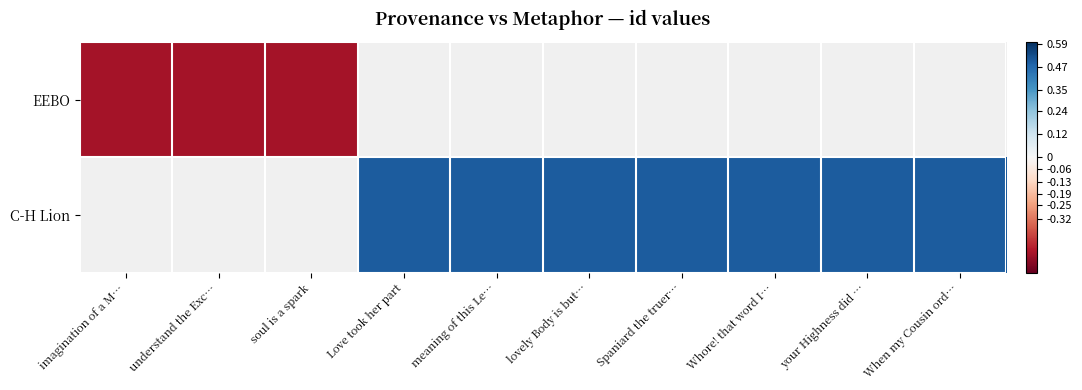

The C-H Lion series shows 0.3 at When my Cousin ord…. True or false?

False